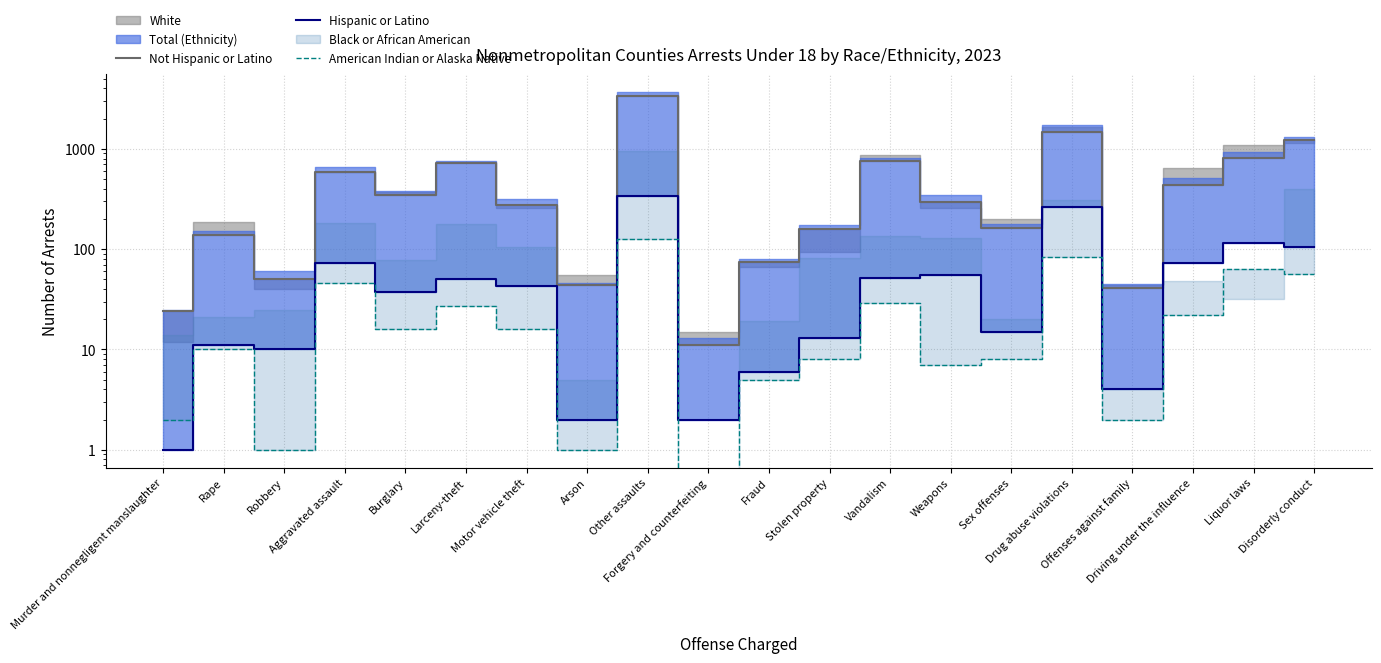

What is the lowest value of the Not Hispanic or Latino series?

11